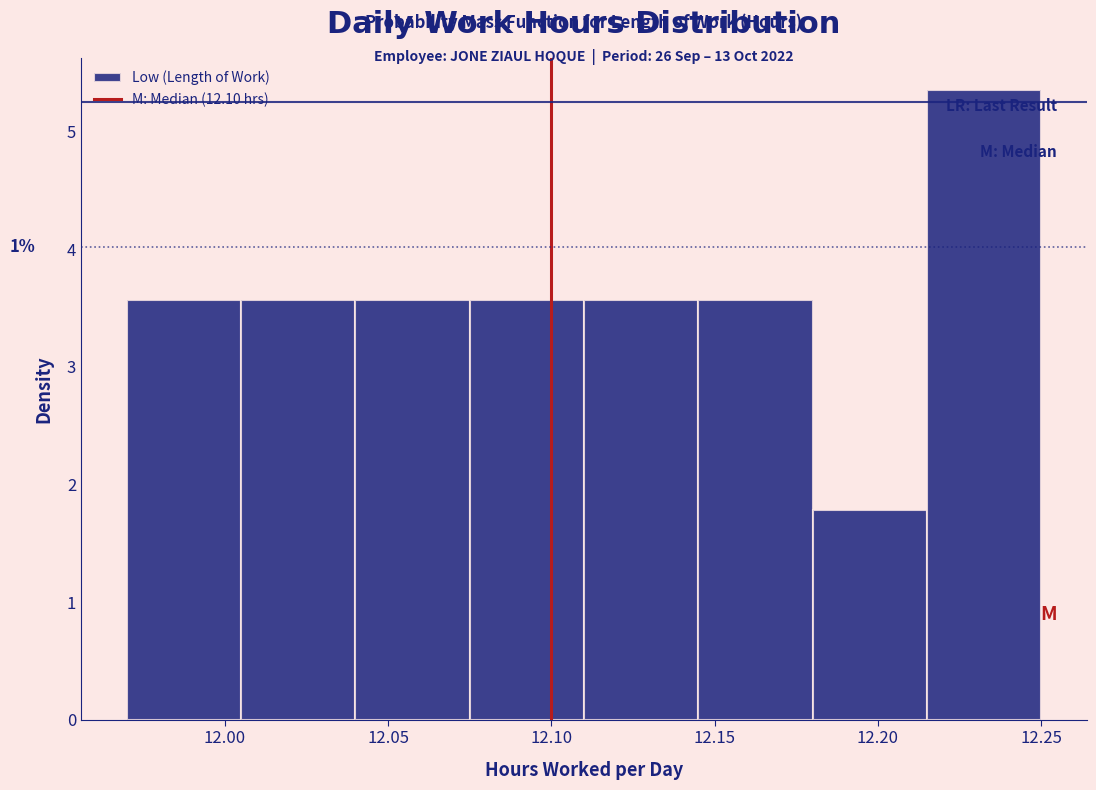

Which range on the x-axis has the tallest bar?

12.215 to 12.250